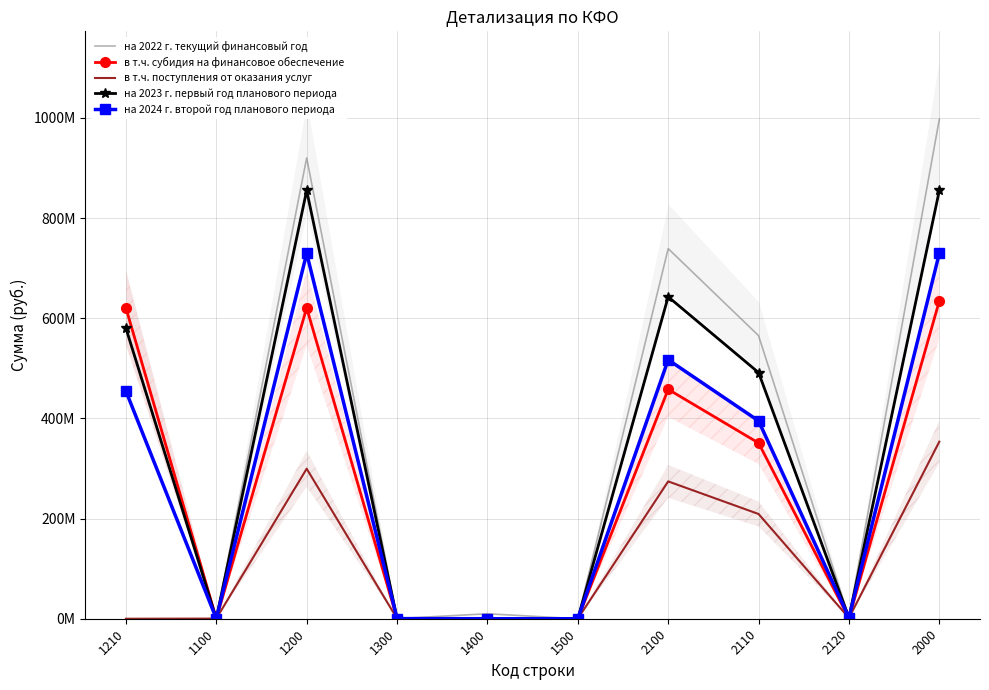

At which category does на 2024 г. второй год планового периода reach its first local peak?

1200